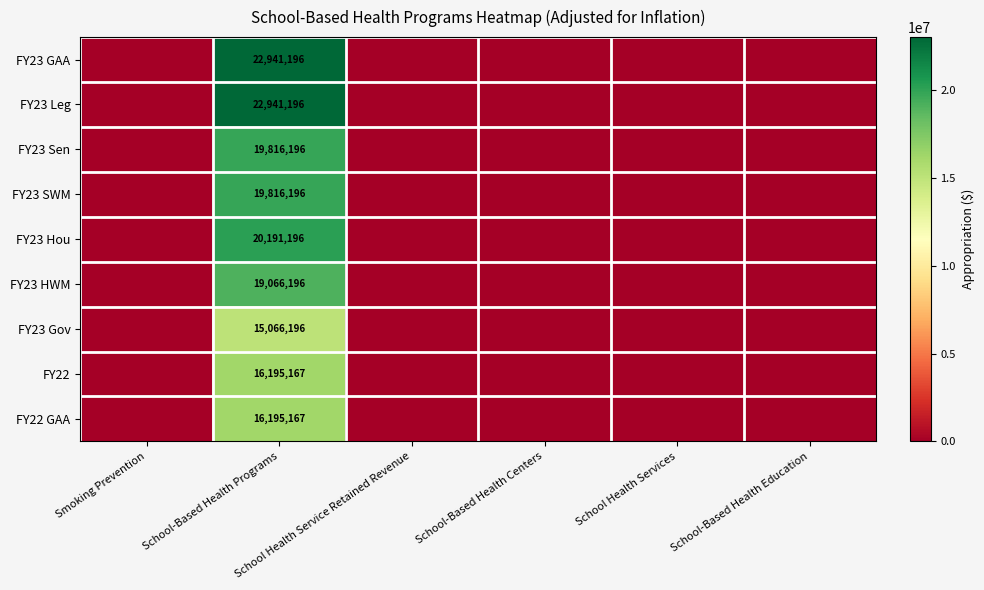

At which category is the sum across all series the highest?

School-Based Health Programs